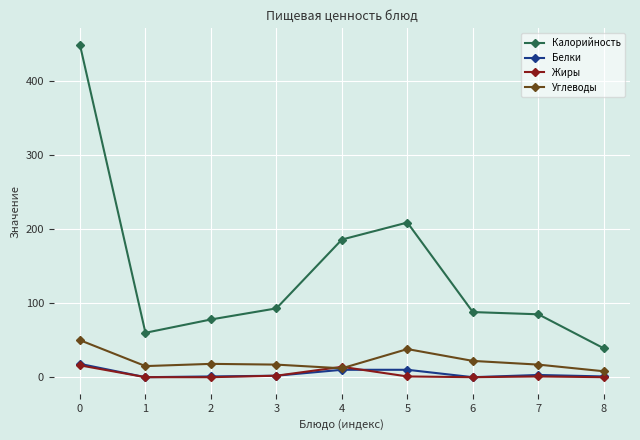

How many lines are shown in the chart?

4